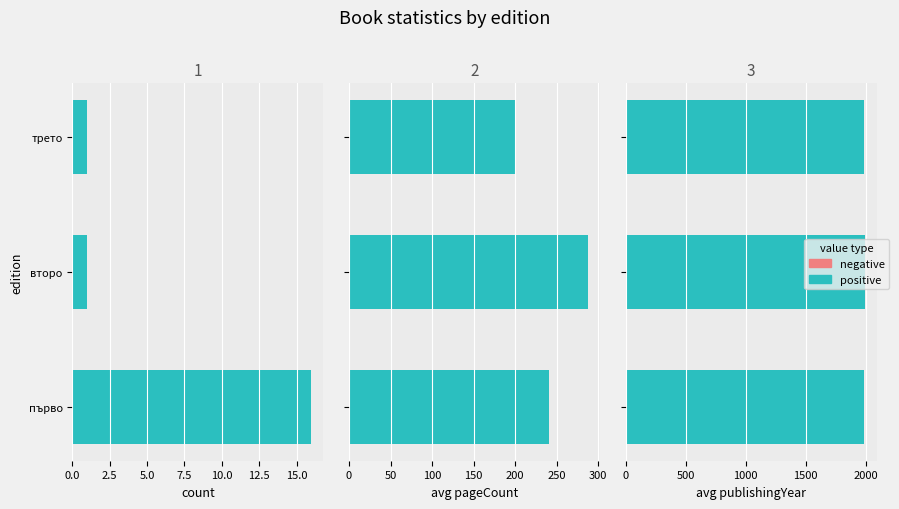

Between 2.5 and 5.0, which series saw the biggest shift?

positive